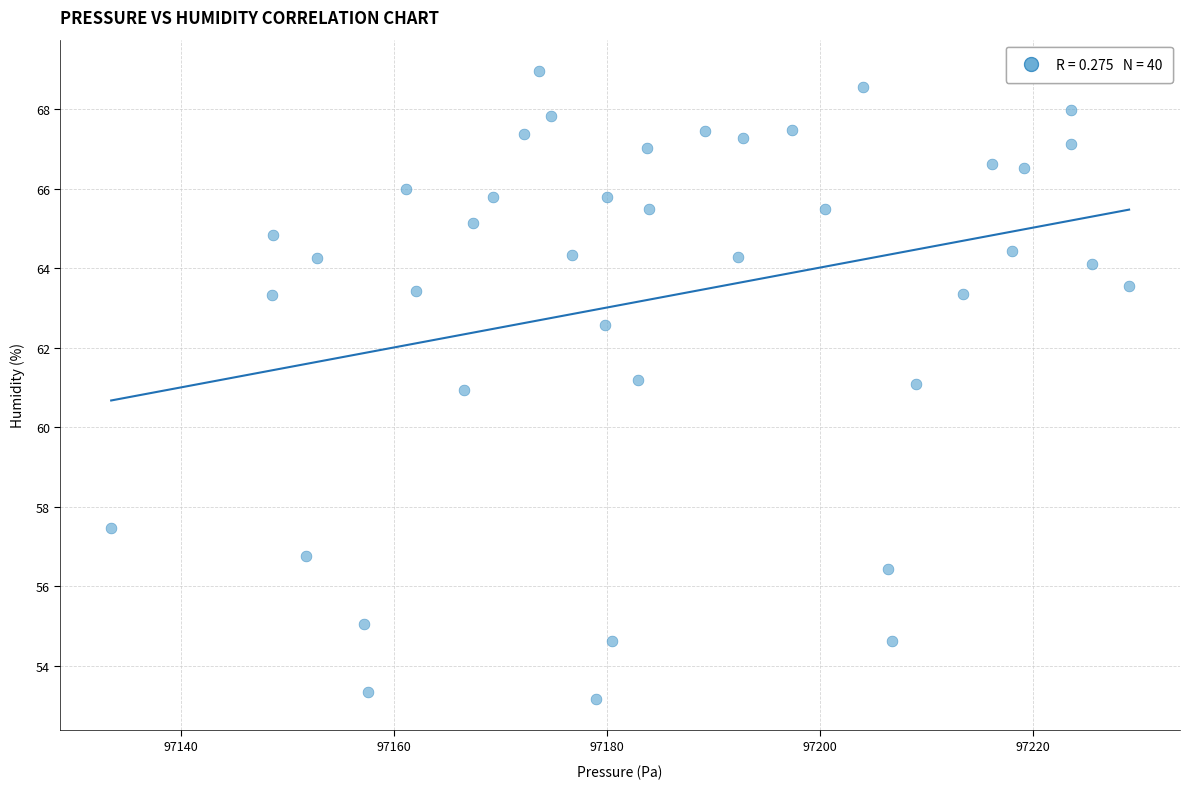

What is the range of X values (max minus min)?

95.6